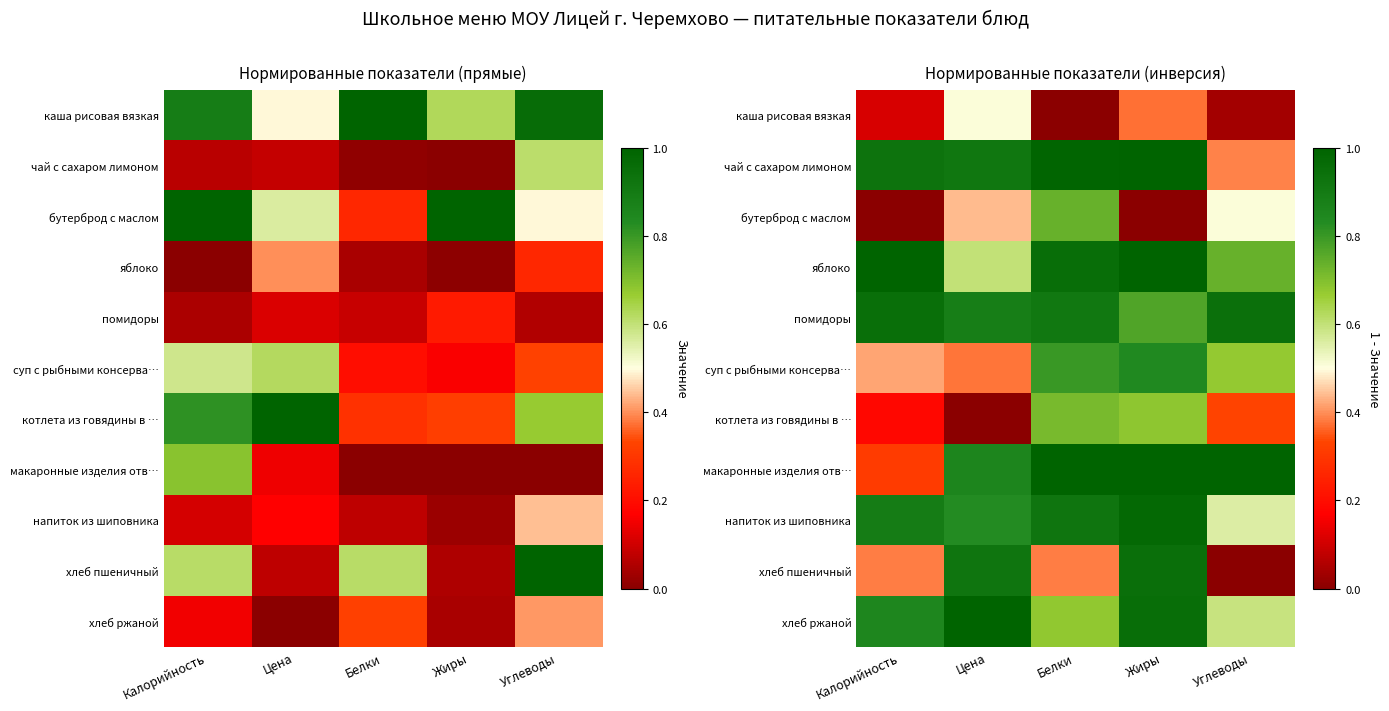

At which category does the chart reach its peak across all series?

Жиры